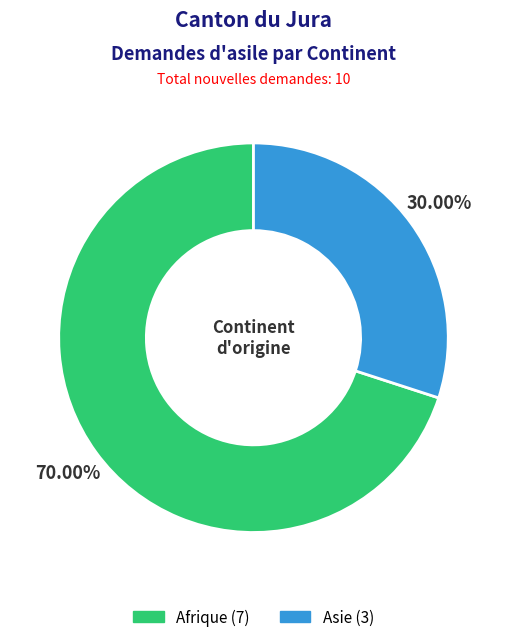

Rank the categories by value from highest to lowest.

Afrique, Asie